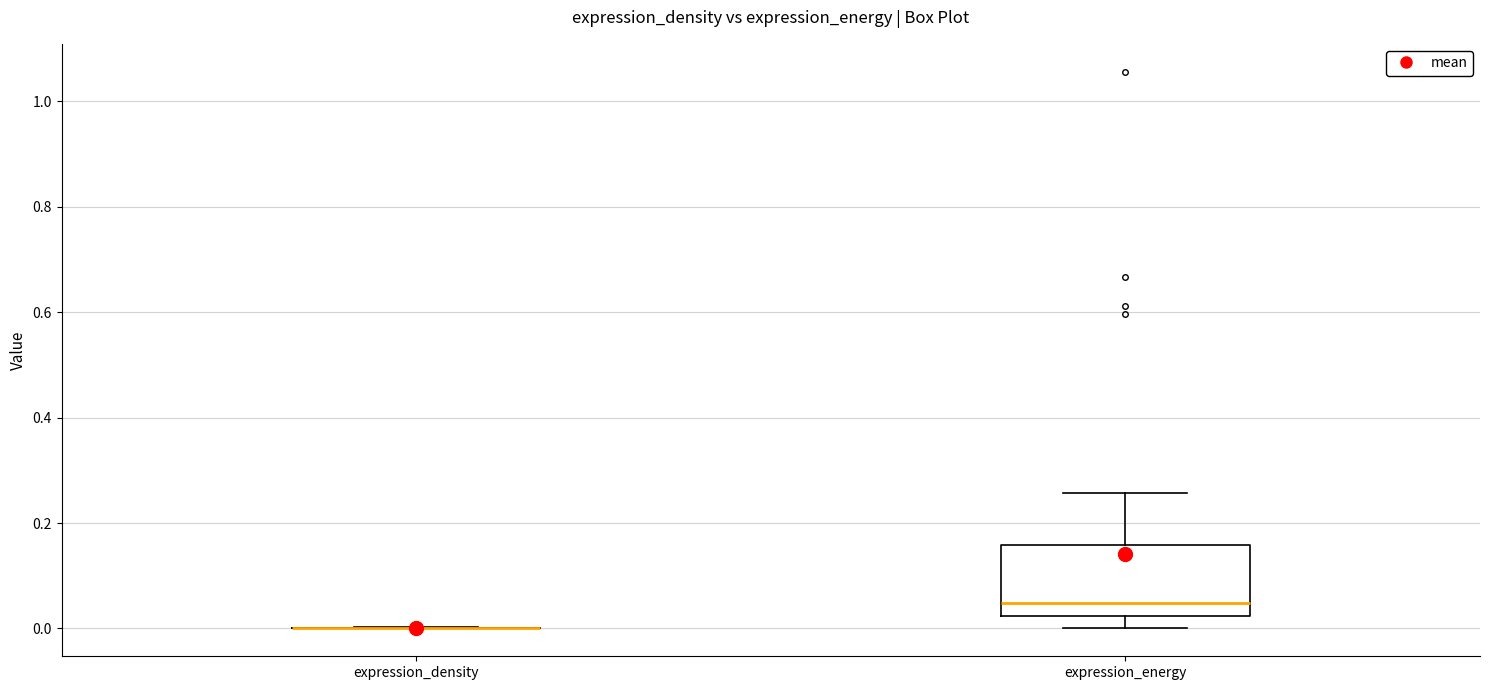

Reading left to right, transcribe this box plot: for each box, give where its median line is, the range the box spans, and where its two whiskers end, as read against the y-axis. The values are not printed on the chart, so give them approximately, as read against the axis.

expression_density: box collapsed to a line at 0.00, whiskers 0.00 to 0.00
expression_energy: median 0.04, box 0.02 to 0.16, whiskers 0.00 to 0.26